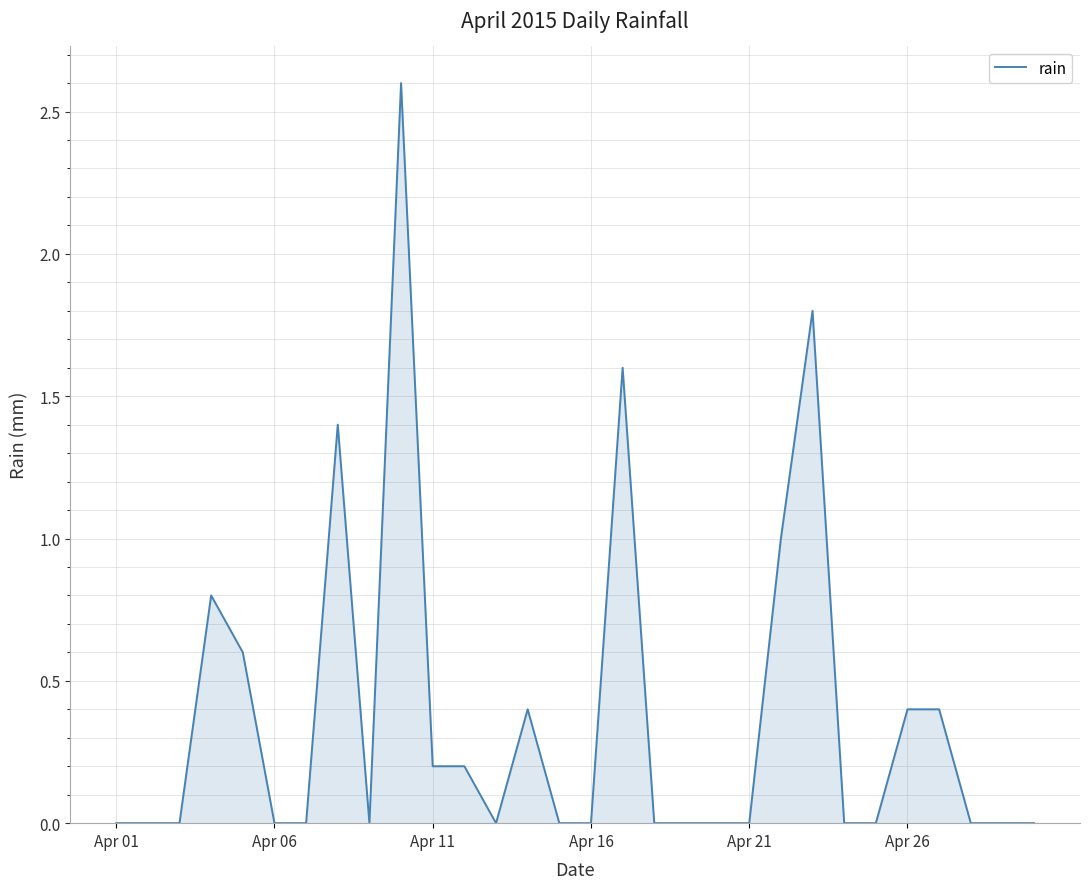

What is the maximum value shown in the chart?

2.6